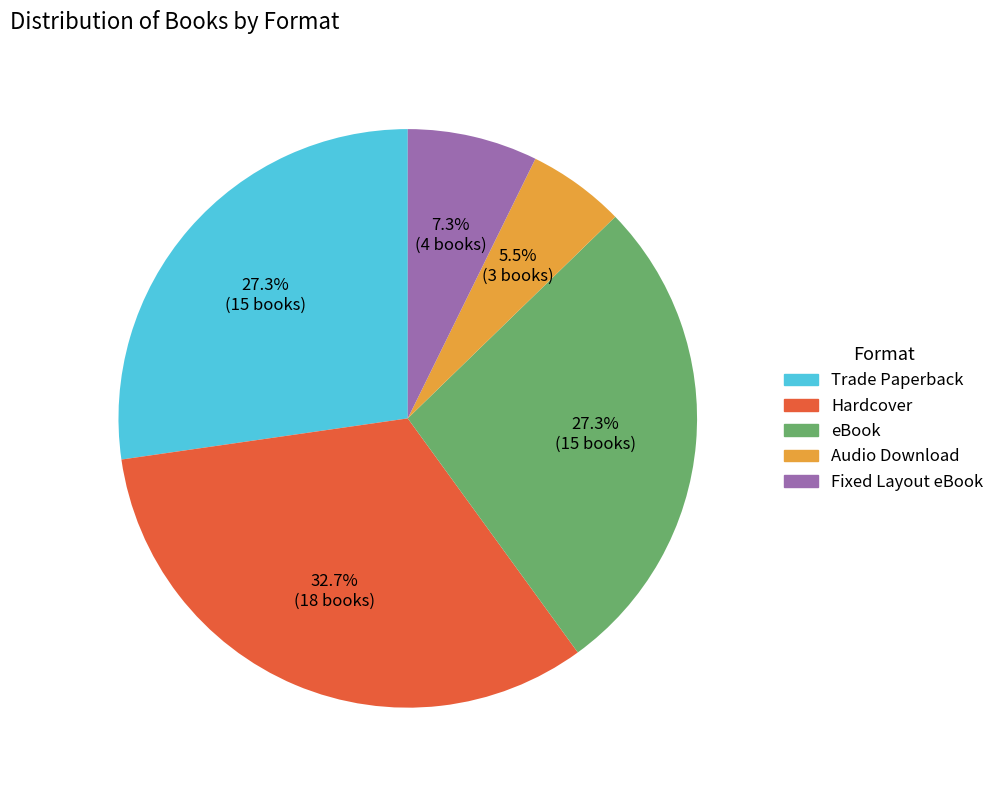

To the nearest percent, what portion does eBook represent?

27%